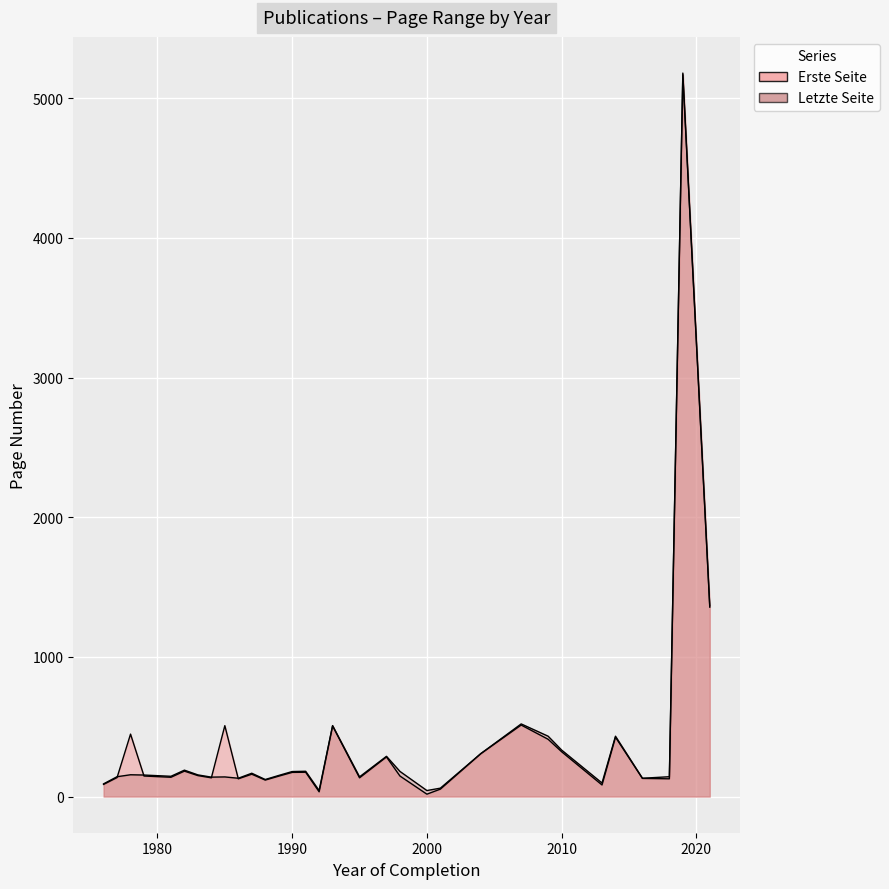

What is the difference between the maximum and minimum values in the Erste Seite series?

5151